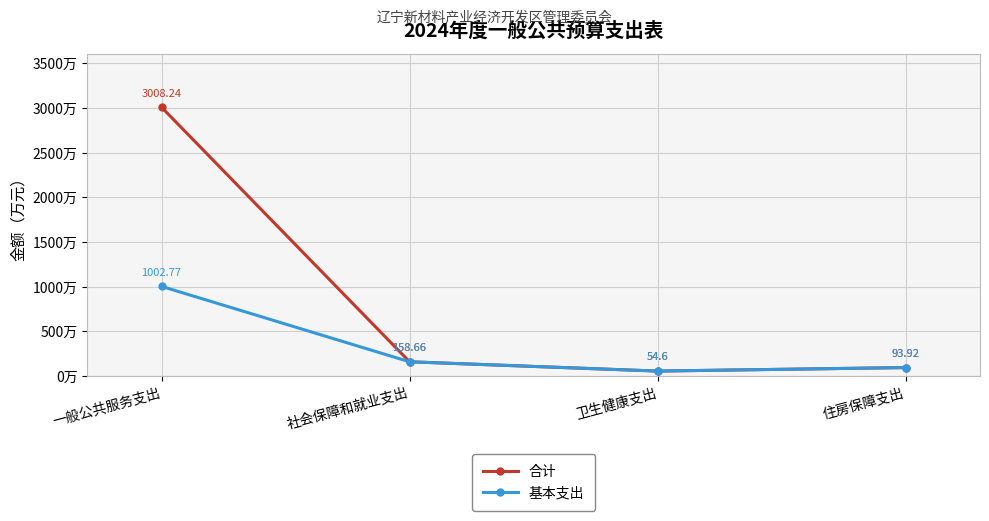

Which series has the largest total across all categories?

合计